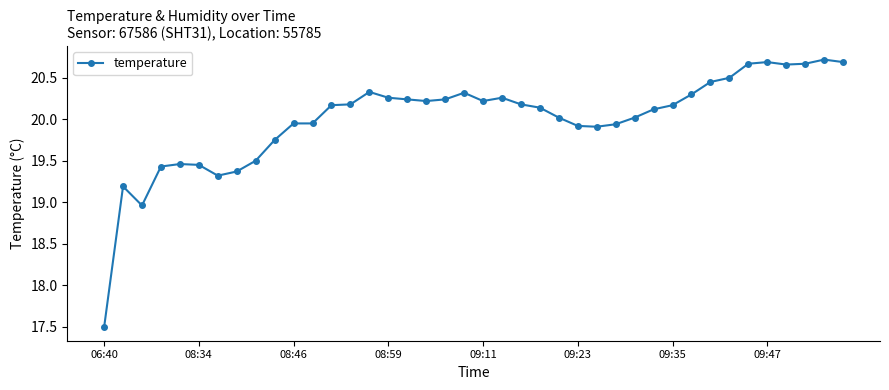

What is the difference between the maximum and minimum values?

3.2